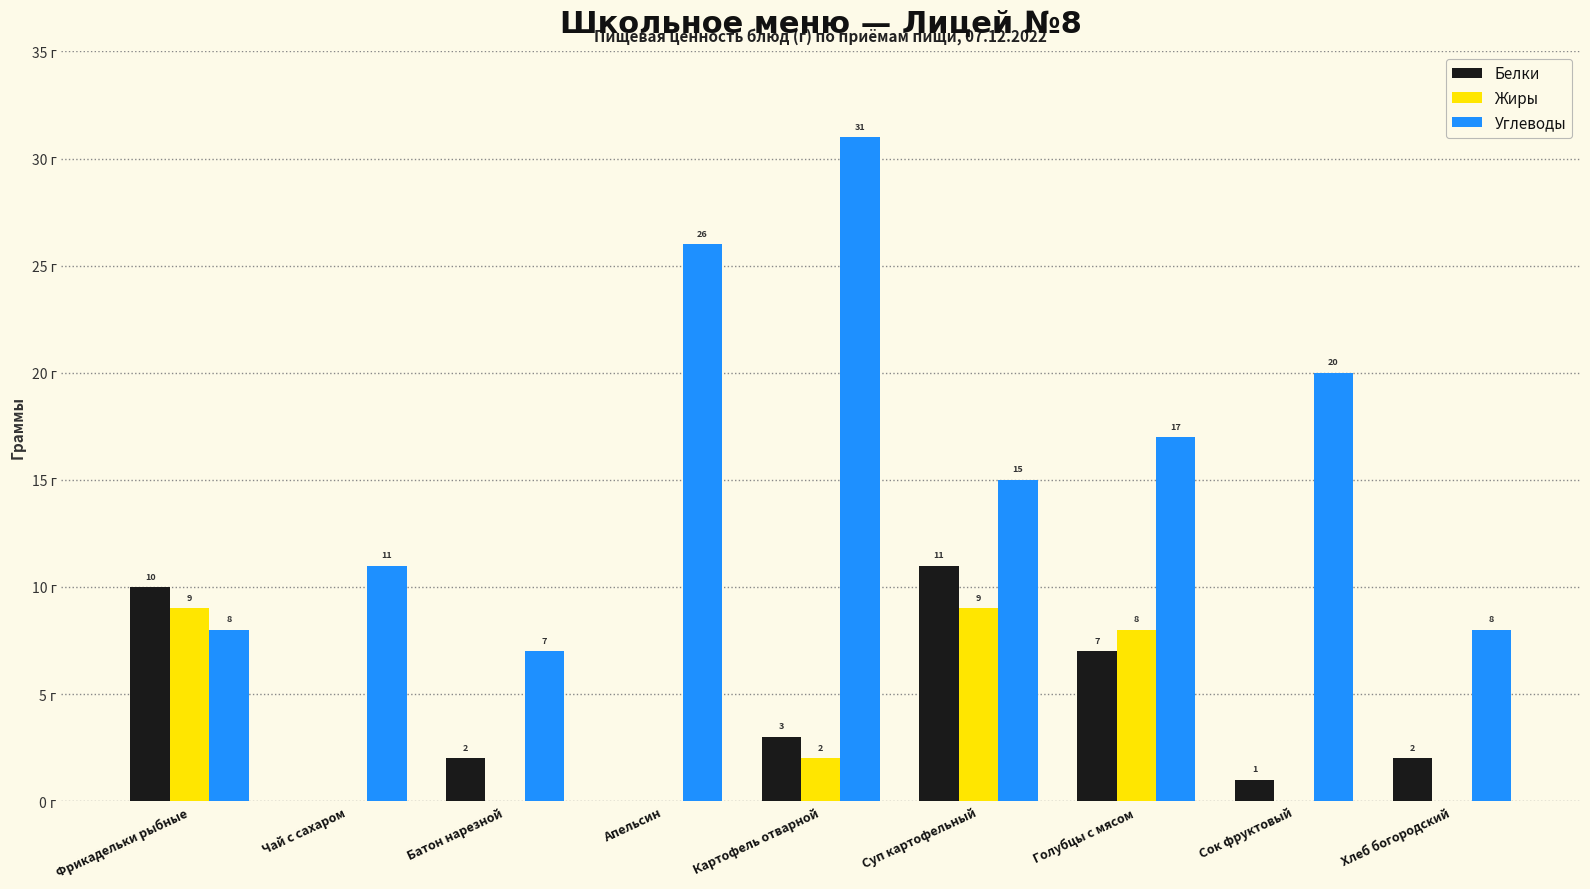

Between Апельсин and Сок фруктовый, which series saw the biggest shift?

Углеводы